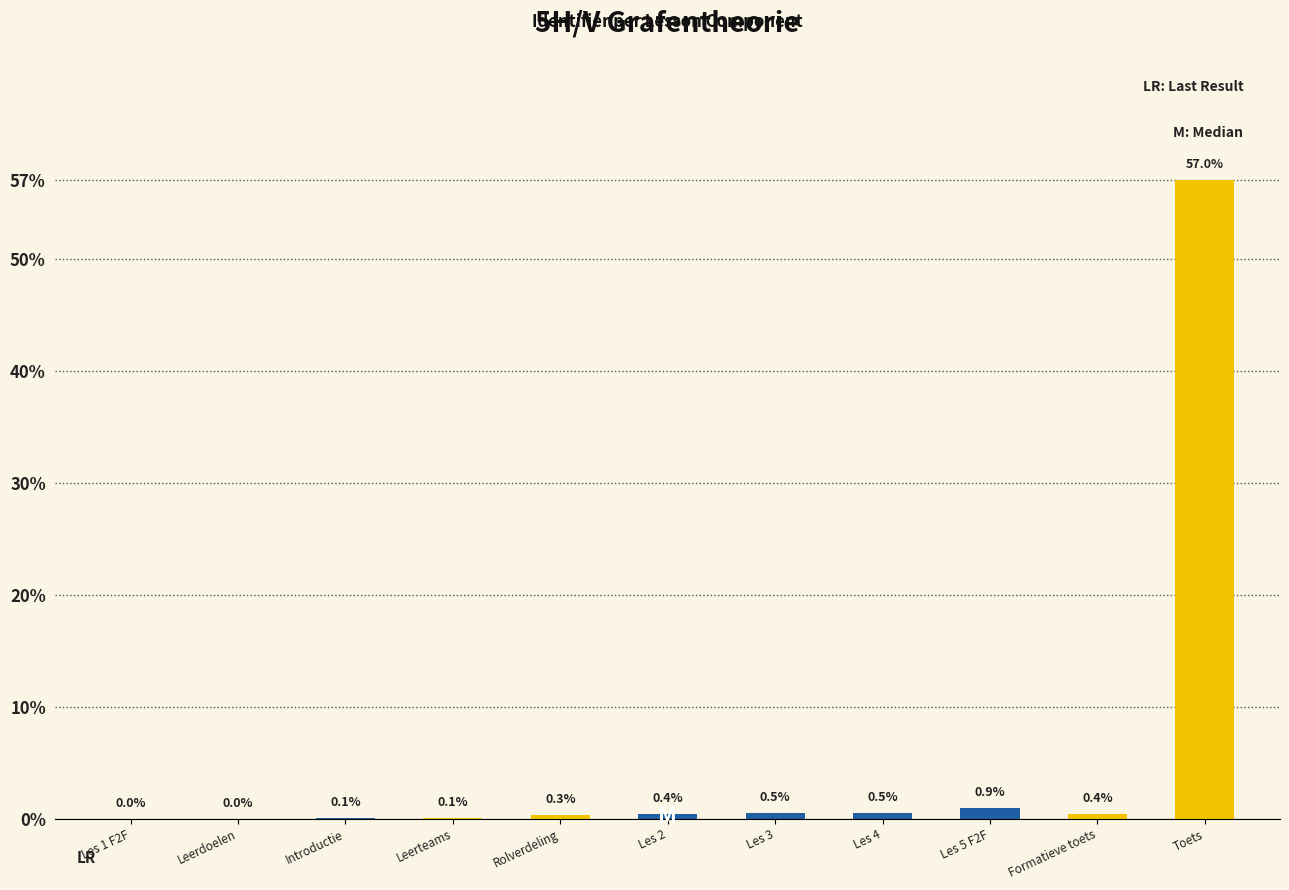

How many values exceed 0?

10